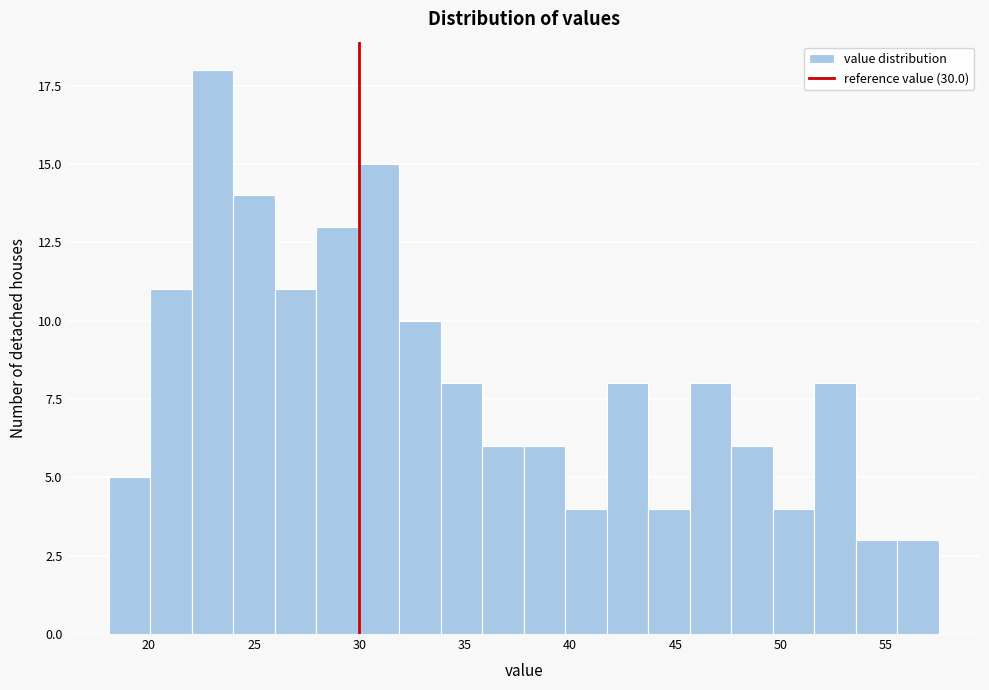

Around what value on the x-axis is the tallest bar? Give the approximate position of its centre, as read against the axis.

23.0